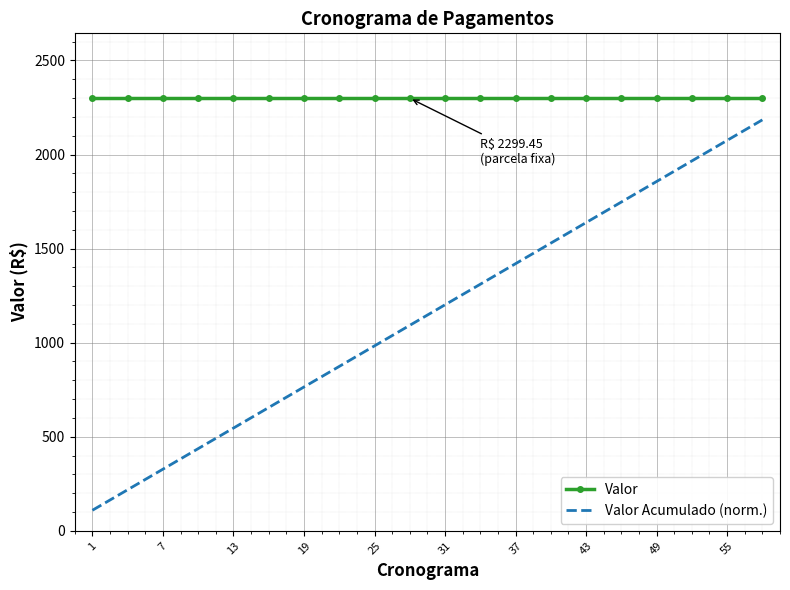

True or false: Valor and Valor Acumulado (norm.) cross at least once.

False